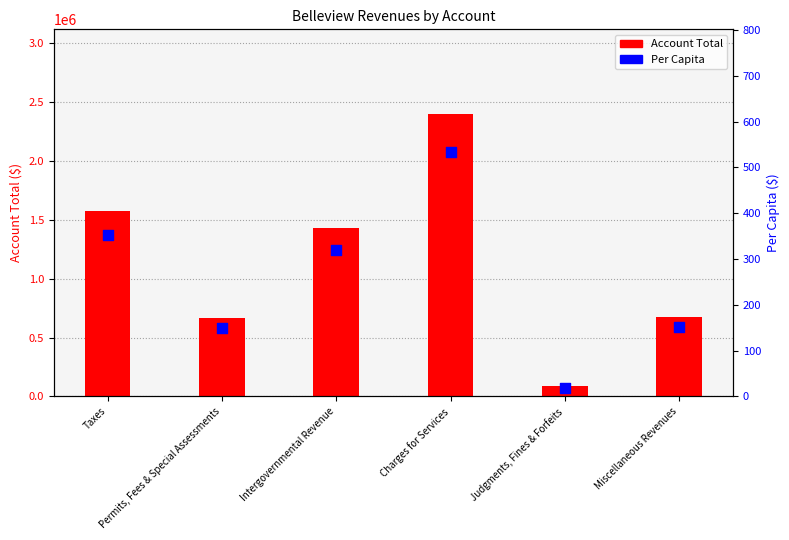

Which series reaches the maximum Y coordinate?

Account Total